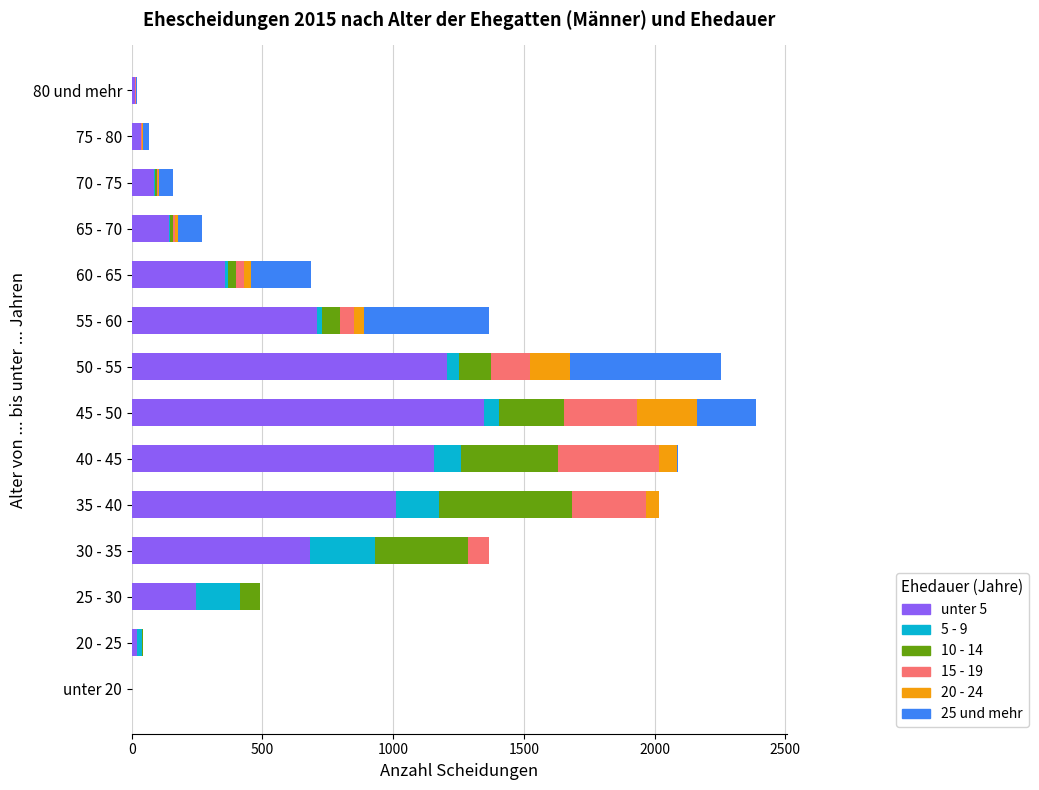

At which label does unter 5 reach its peak?

45 - 50